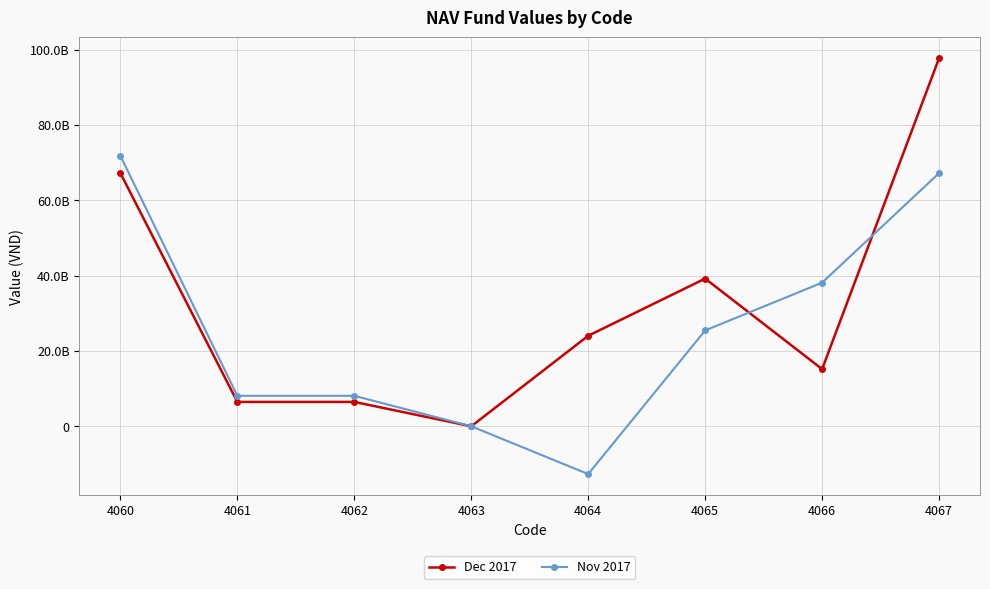

Between which two adjacent categories do Nov 2017 and Dec 2017 first intersect?

4065 and 4066